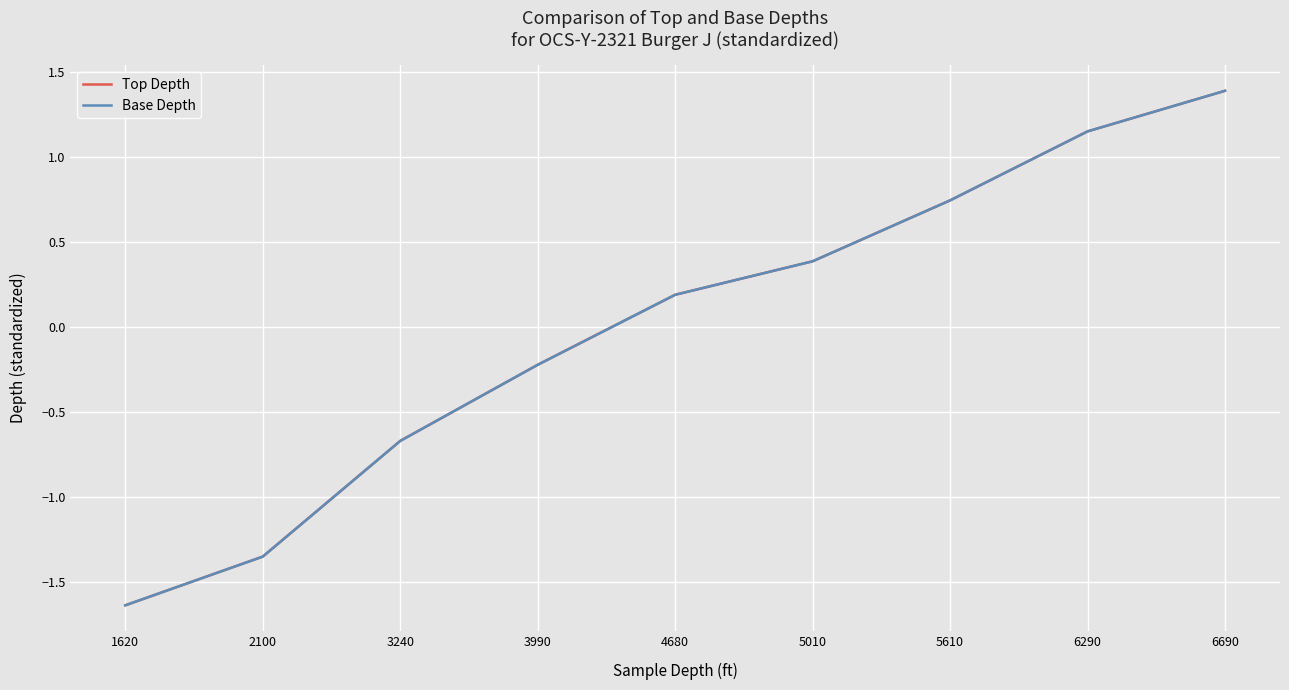

What is the difference between the second highest and minimum values in the Base Depth series?

2.8